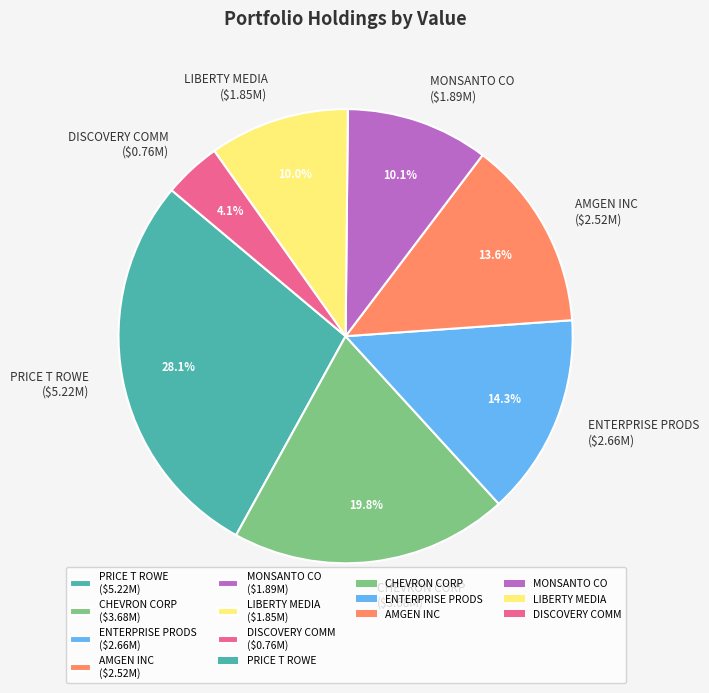

Is PRICE T ROWE ($5.22M) the majority of the pie?

No